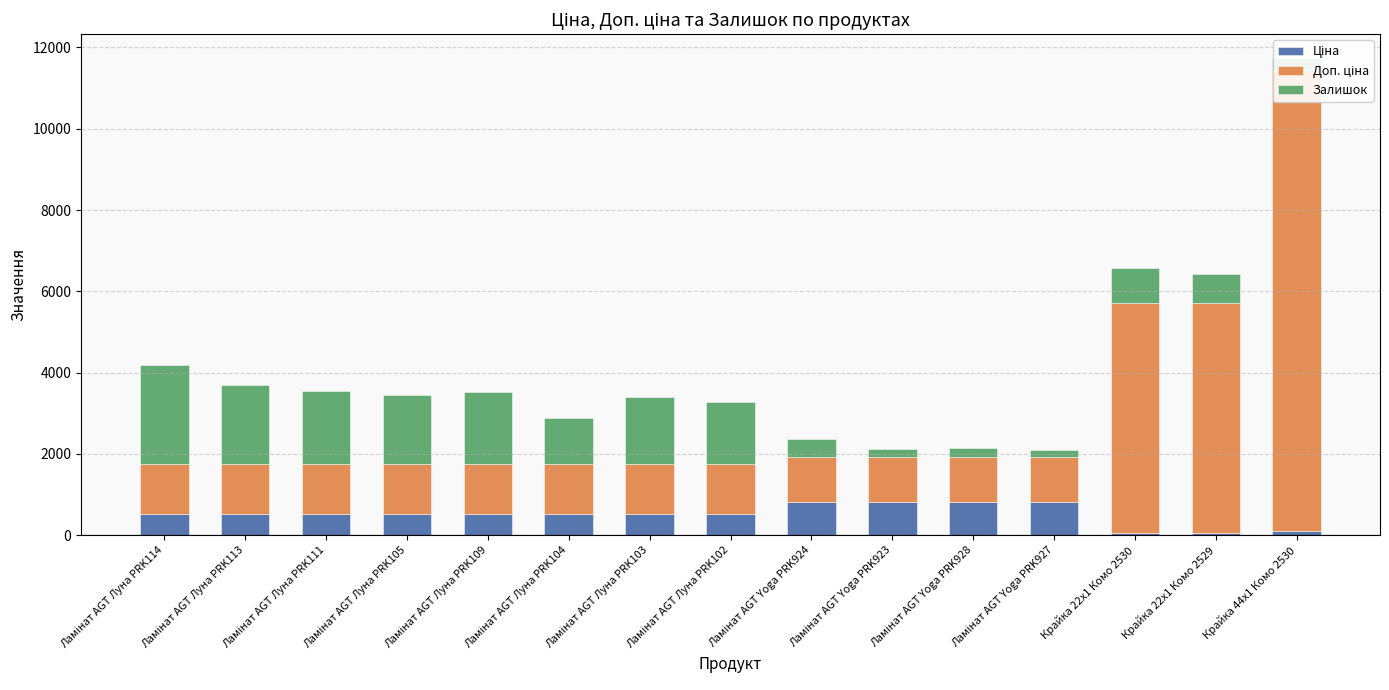

Rank the categories by Доп. ціна value from lowest to highest.

Ламінат AGT Yoga PRK924, Ламінат AGT Yoga PRK923, Ламінат AGT Yoga PRK928, Ламінат AGT Yoga PRK927, Ламінат AGT Луна PRK114, Ламінат AGT Луна PRK113, Ламінат AGT Луна PRK111, Ламінат AGT Луна PRK105, Ламінат AGT Луна PRK109, Ламінат AGT Луна PRK104, Ламінат AGT Луна PRK103, Ламінат AGT Луна PRK102, Крайка 22x1 Комо 2530, Крайка 22x1 Комо 2529, Крайка 44x1 Комо 2530